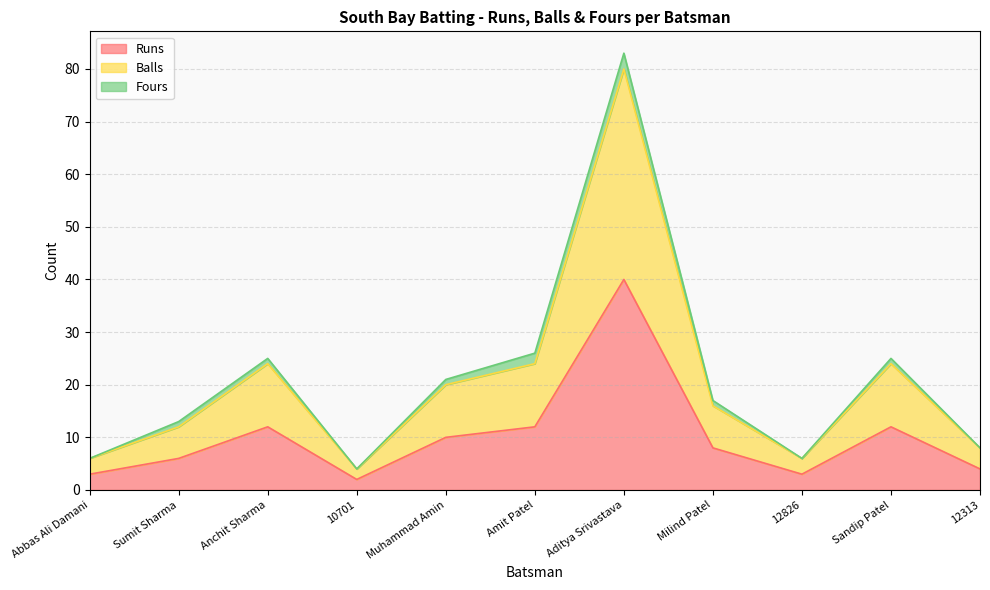

At which category does Balls reach its first local valley?

10701